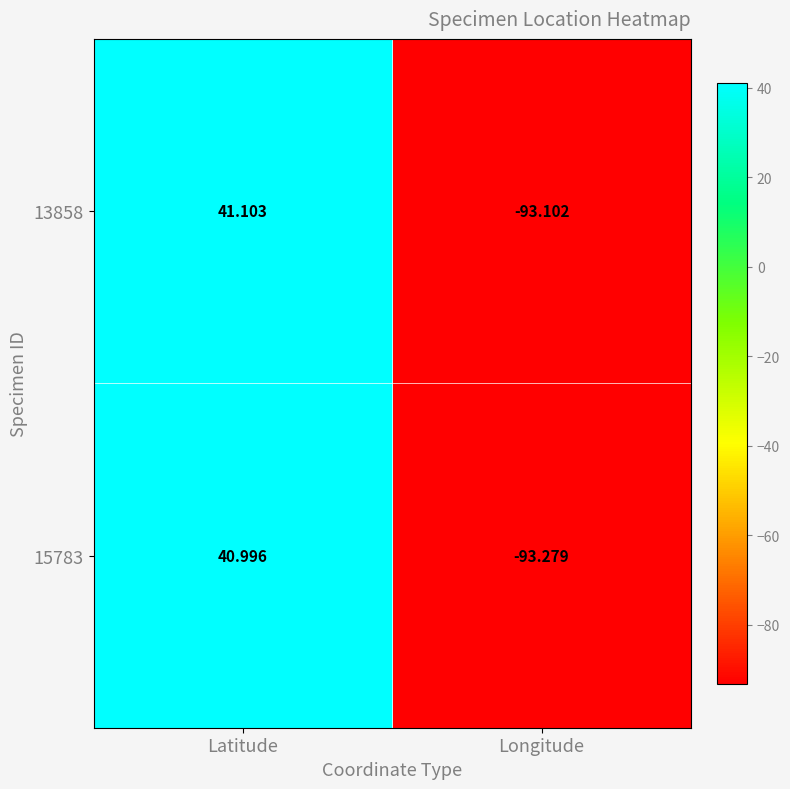

At which label is 13858 closest to -25?

Latitude